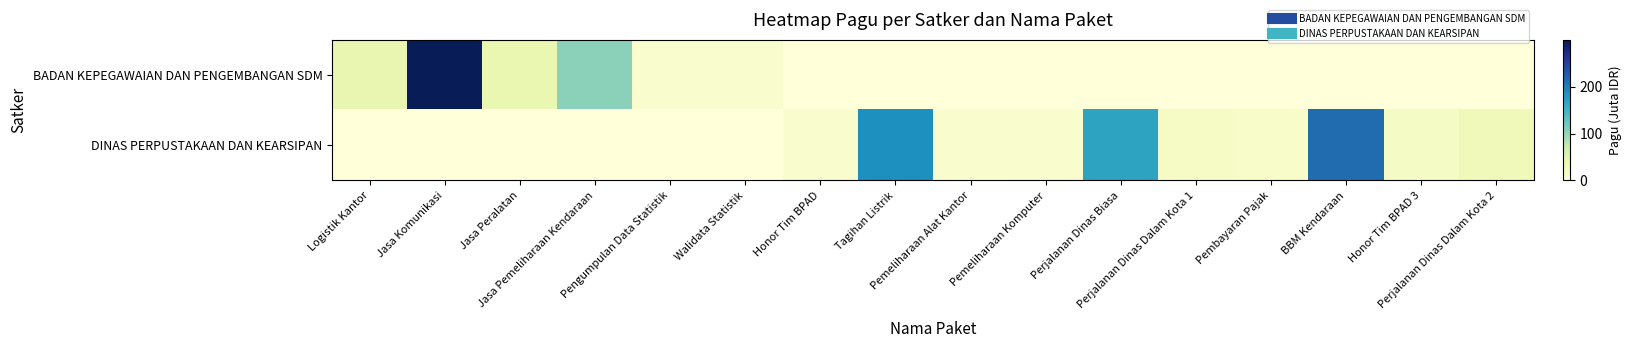

How many distinct data groups are displayed?

2